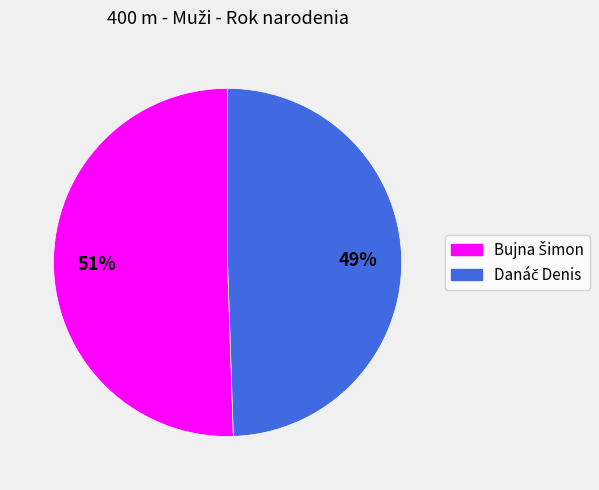

To the nearest percent, what is the average slice percentage?

50%